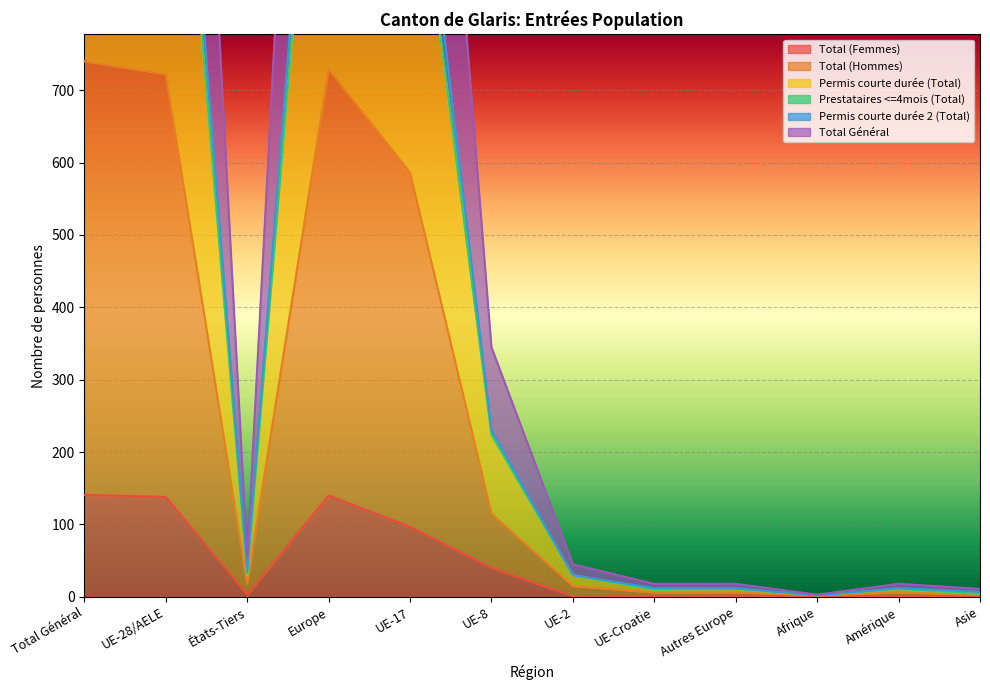

What is the label of the 12th point from the left?

Asie